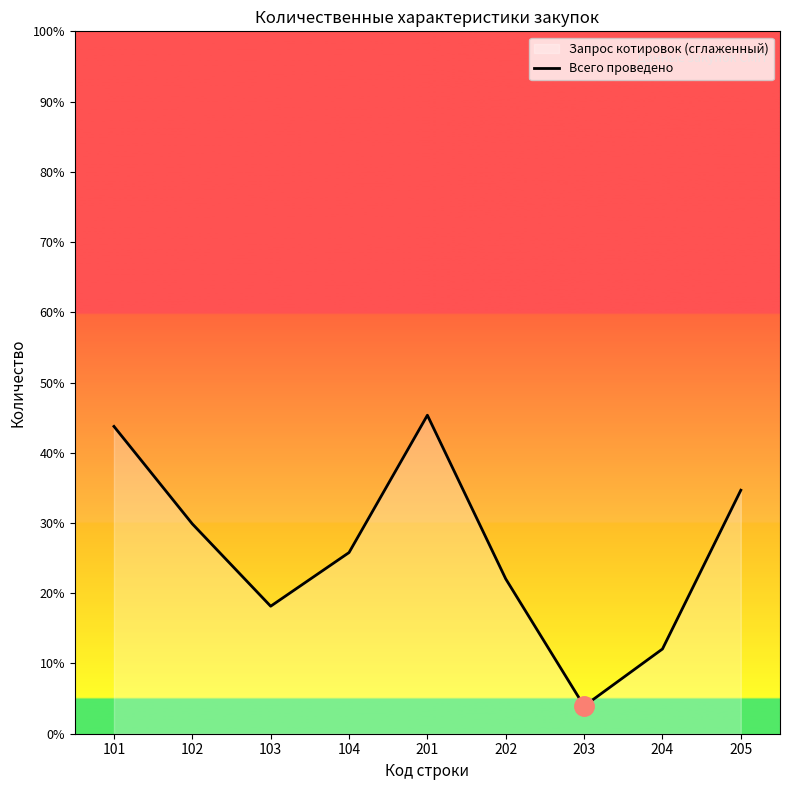

Does the chart display data point markers on the line(s)?

No